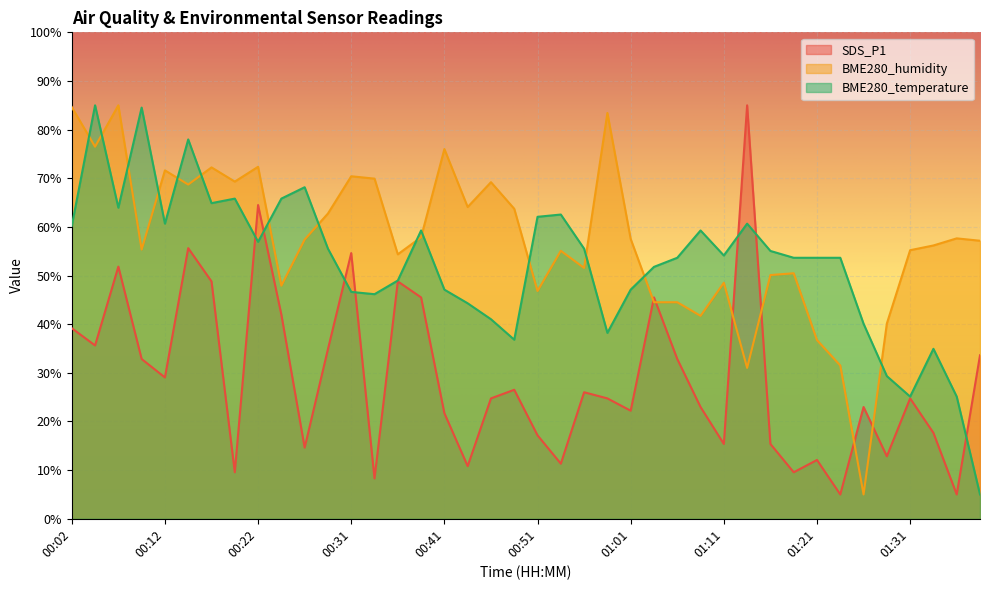

What is the total value across all series at 00:04?

197.1